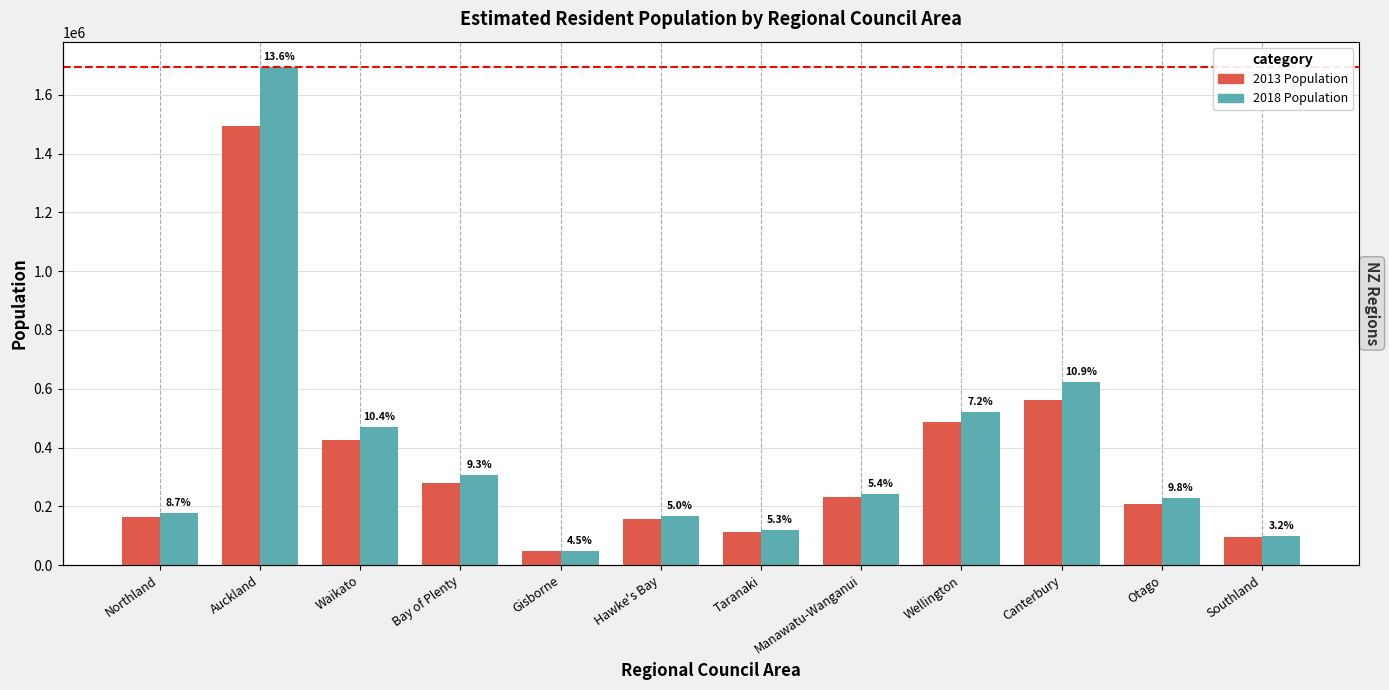

What is the label of the 3rd bar from the left?

Waikato